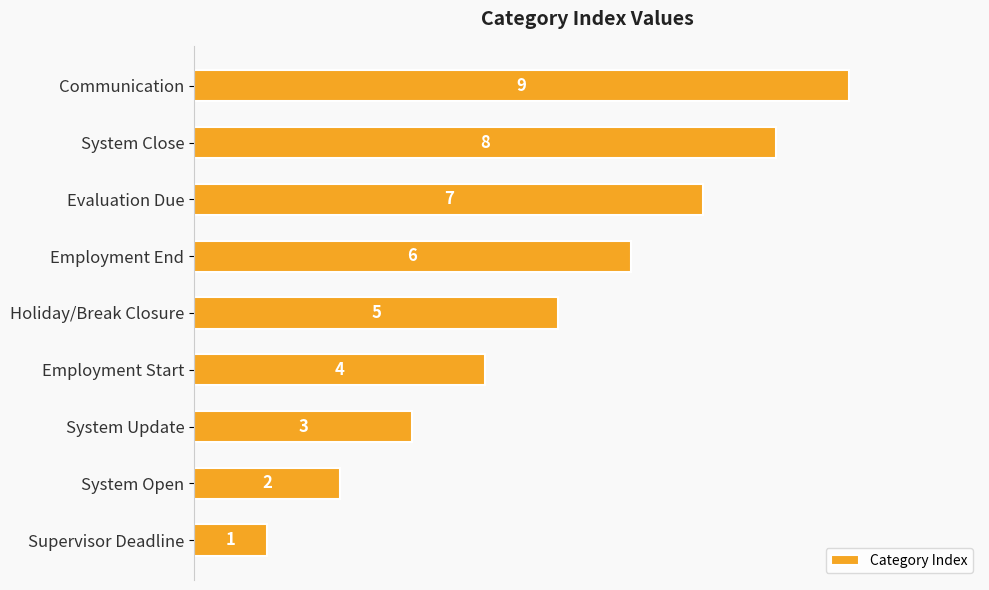

What is the ratio of the value at System Update to the value at Holiday/Break Closure?

0.6